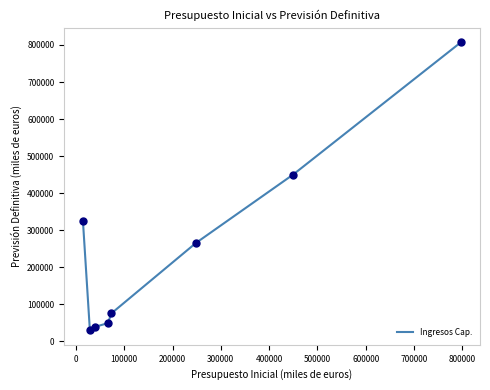

What is the minimum value shown in the chart?

29503.2